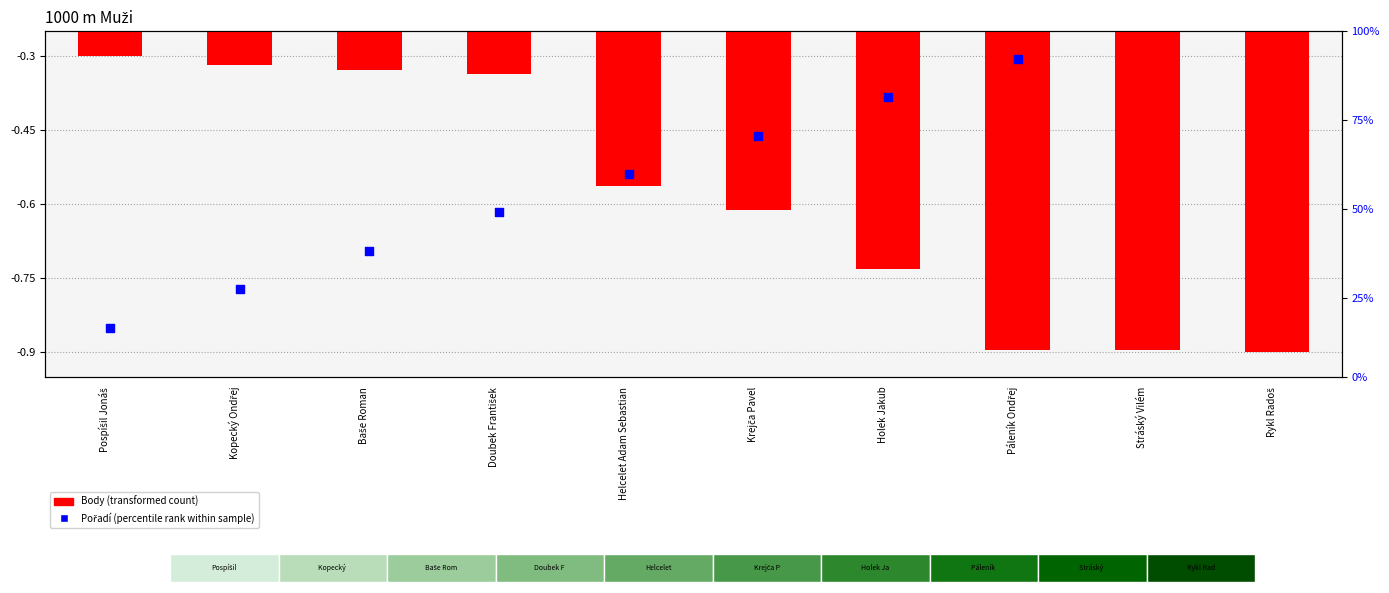

Which series reaches the minimum Y coordinate?

Body (transformed)